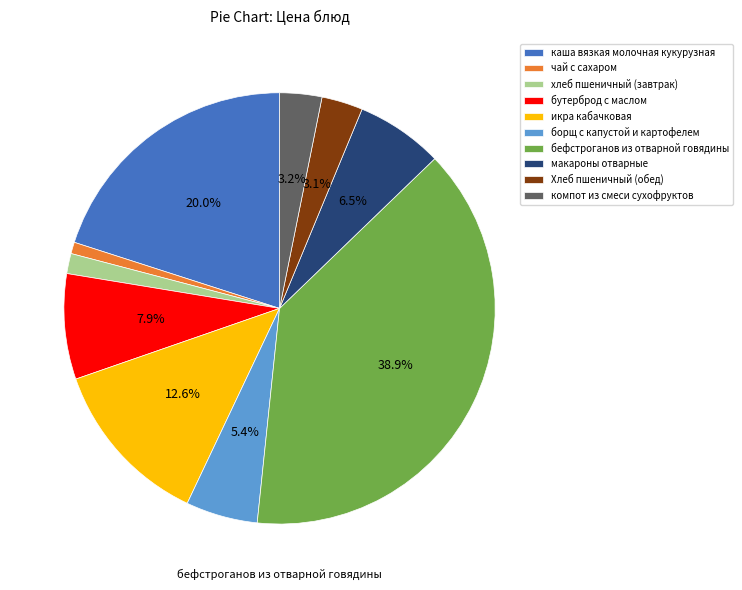

To the nearest percent, what is the difference between the каша вязкая молочная кукурузная and борщ с капустой и картофелем slice percentages?

15%